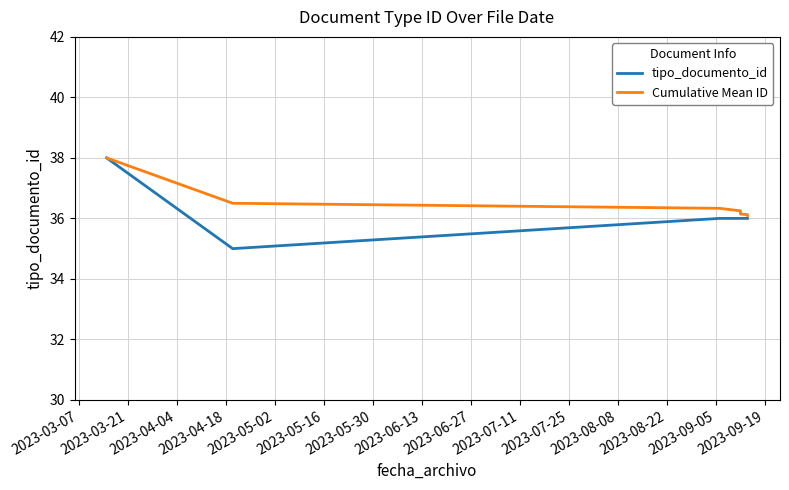

What is the label of the 8th point from the right?

2023-04-04